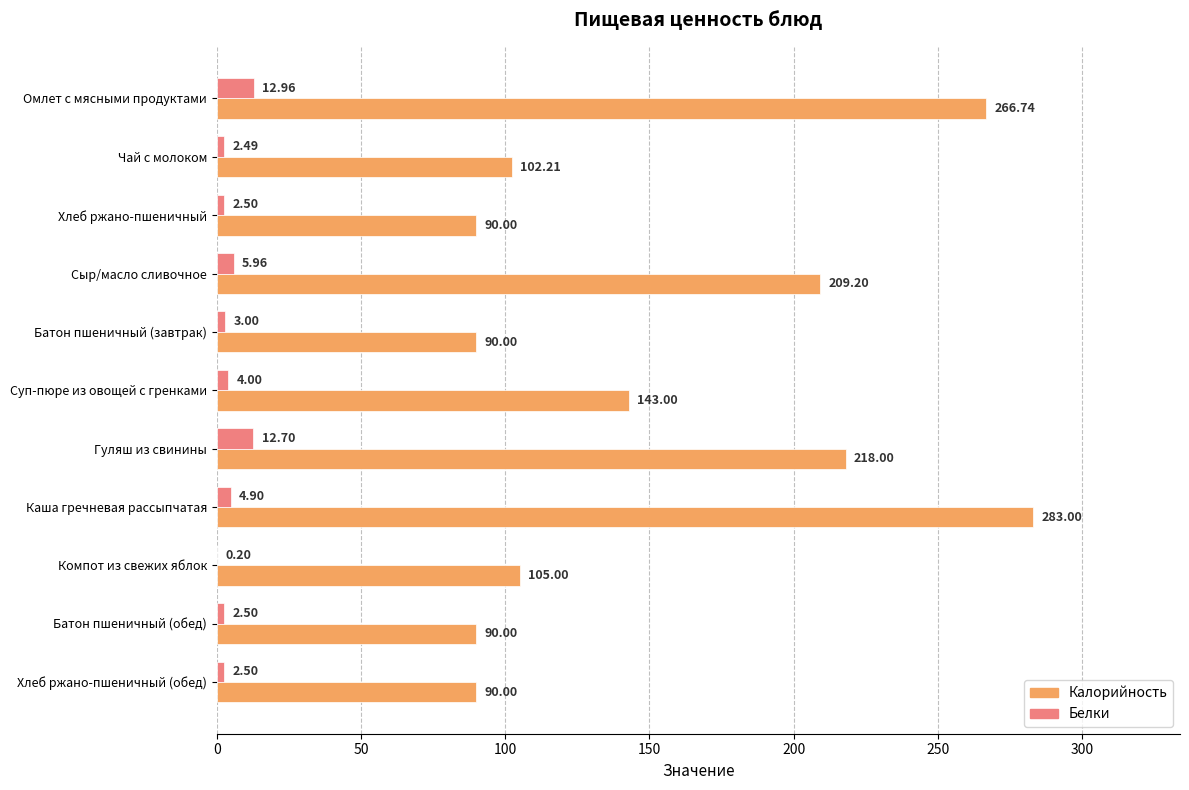

What is the sum of the Белки values at Хлеб ржано-пшеничный and Омлет с мясными продуктами?

15.5